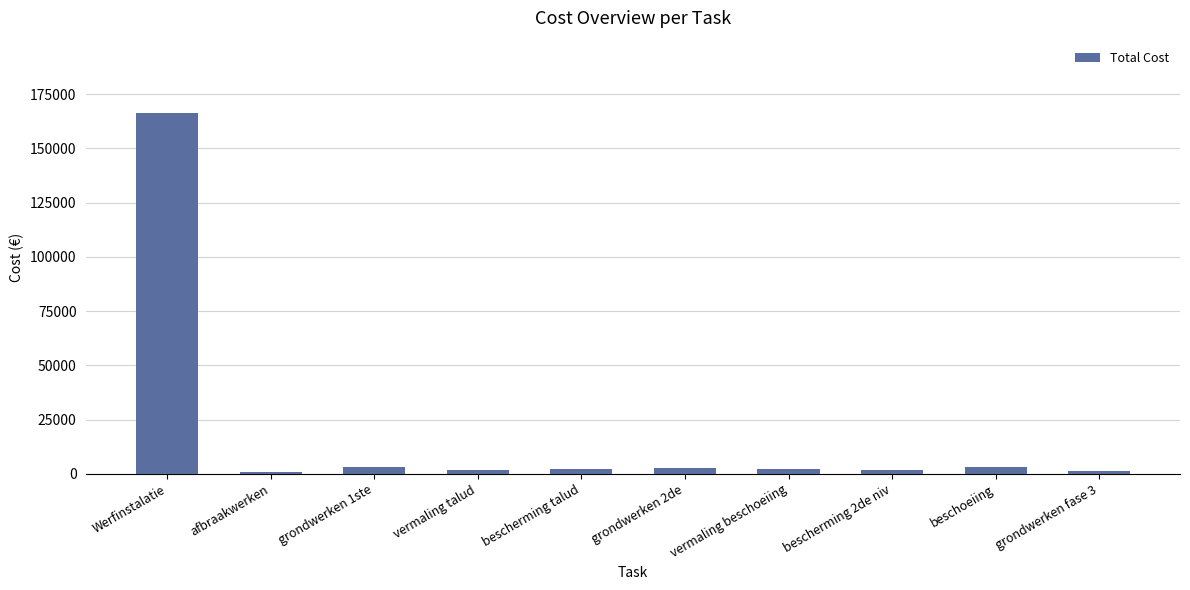

What is the change in value from grondwerken 1ste to bescherming talud?

-636.8